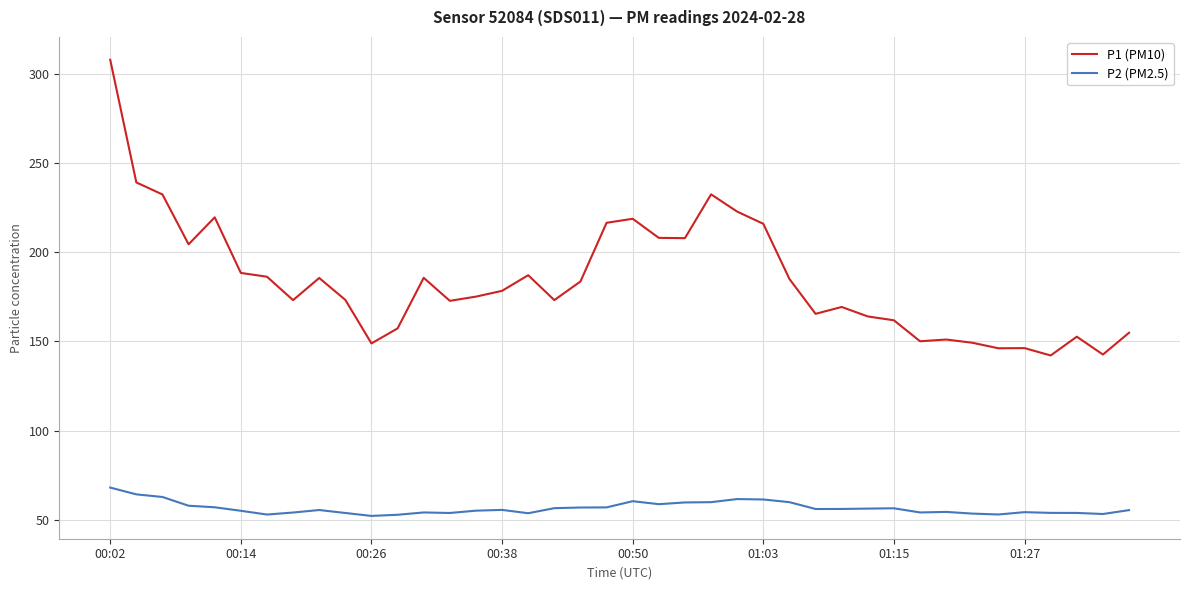

What is the maximum value shown in the chart?

307.8